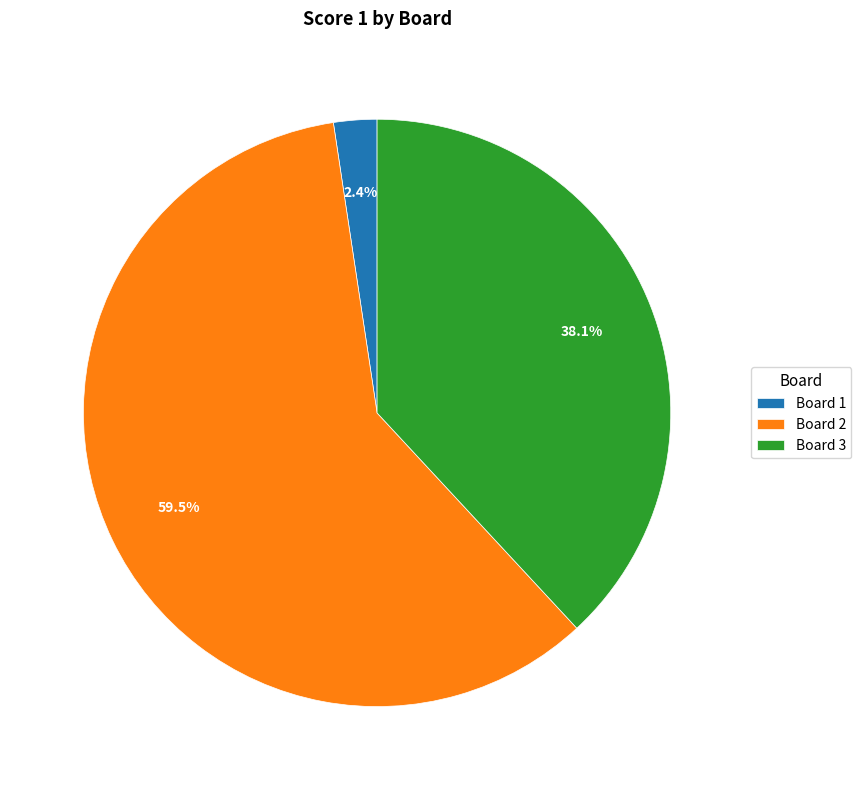

How much of the chart is everything except Board 2?

40.5%